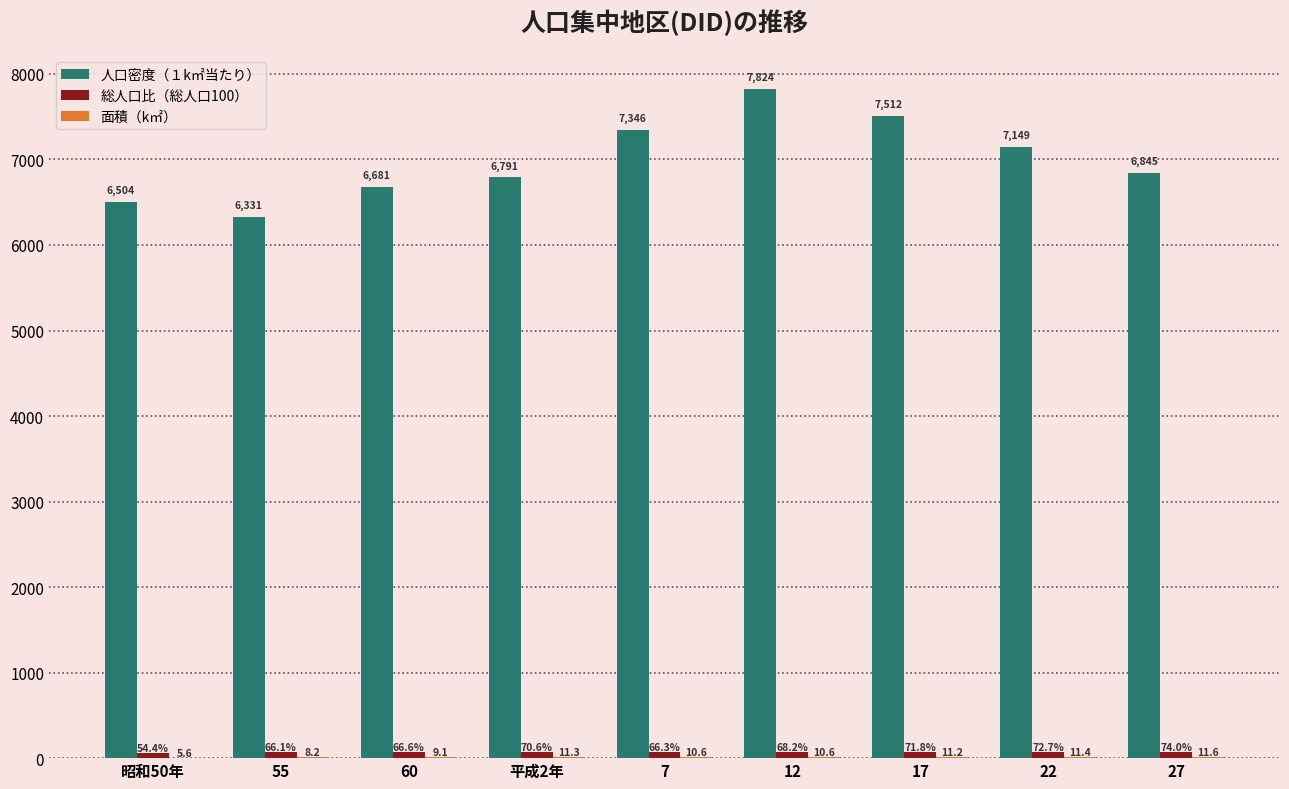

Where is 人口密度（１k㎡当たり） nearest to the value 7077?

22